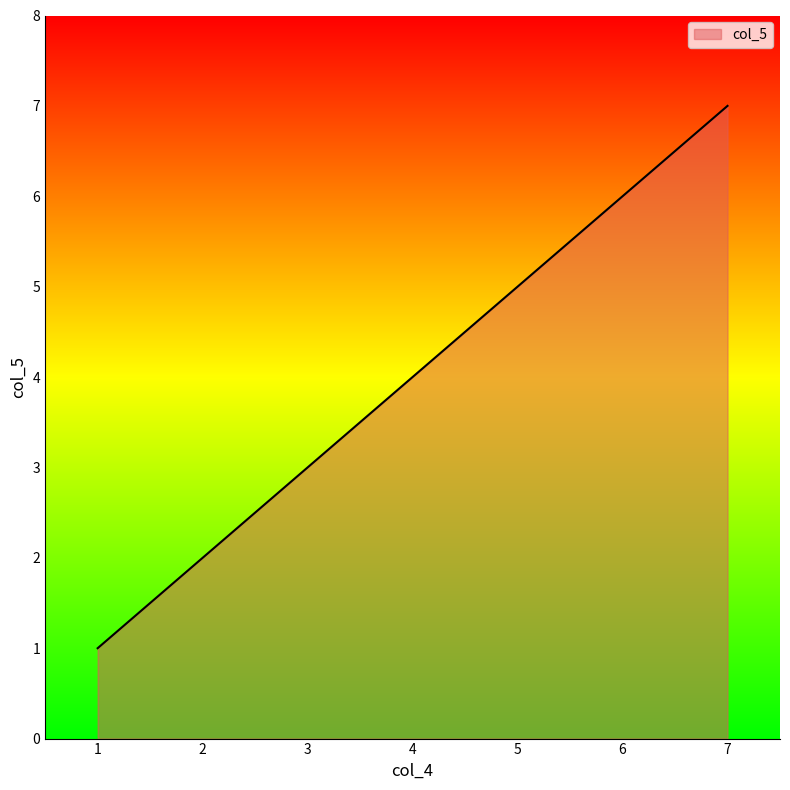

What is the greatest value displayed?

7